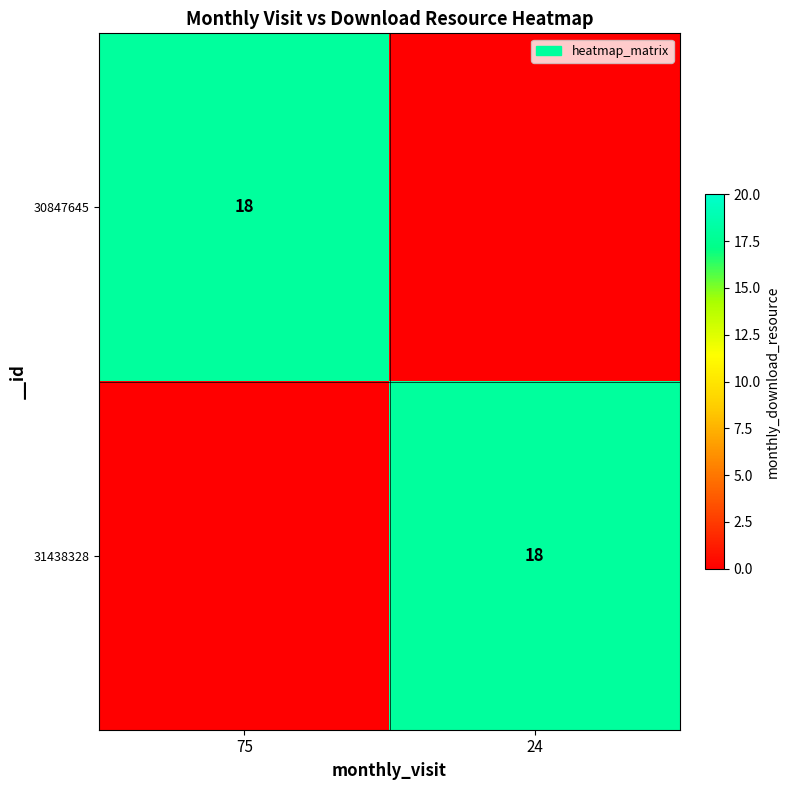

Is it true that 31438328 equals 18 at 24?

True